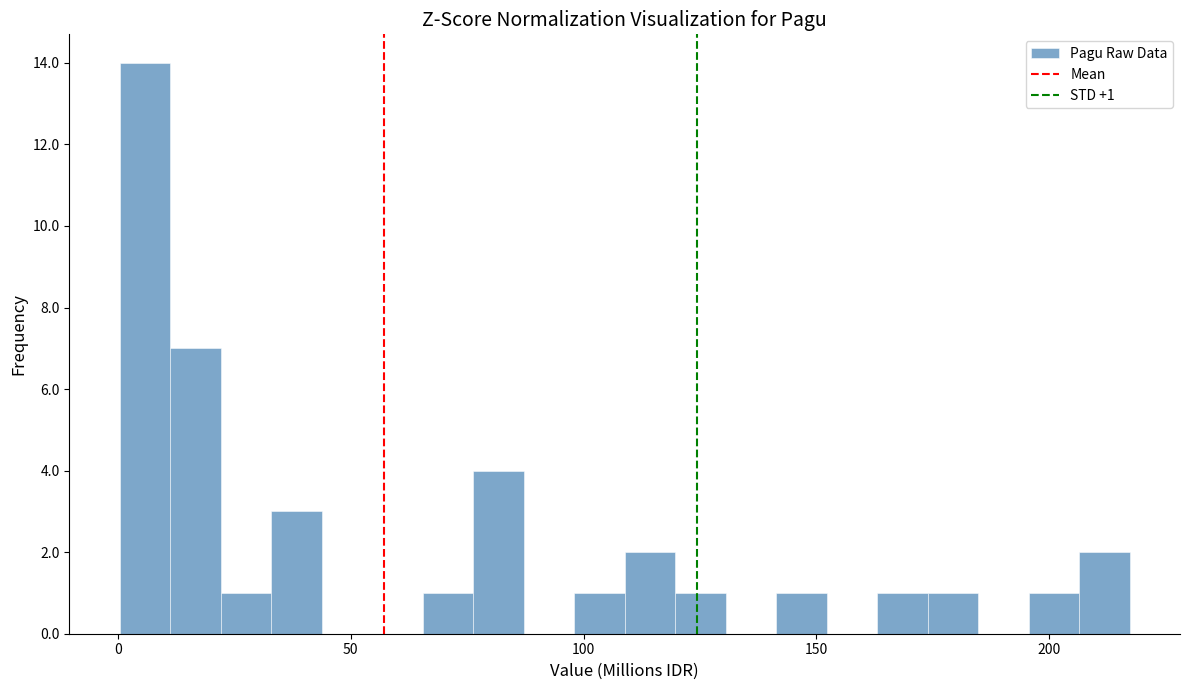

Around what value on the x-axis is the tallest bar? Give the approximate position of its centre, as read against the axis.

5